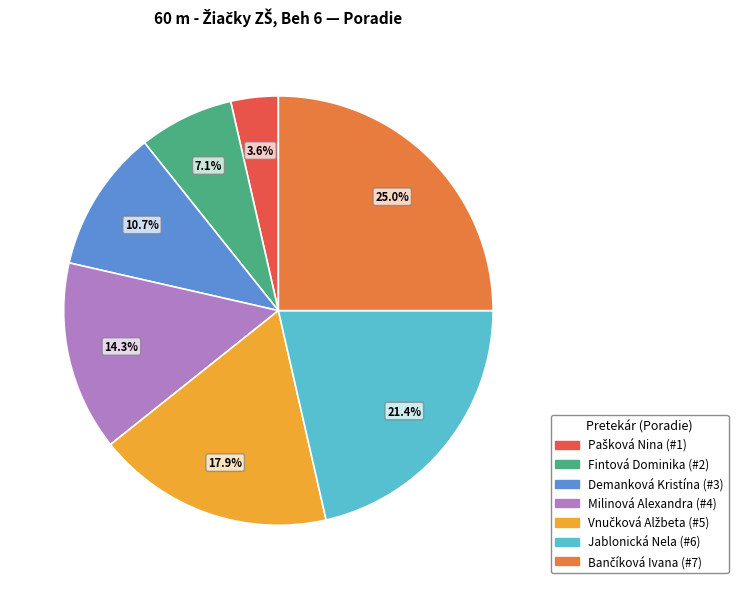

Is it true that Fintová Dominika is 18% of the pie?

False